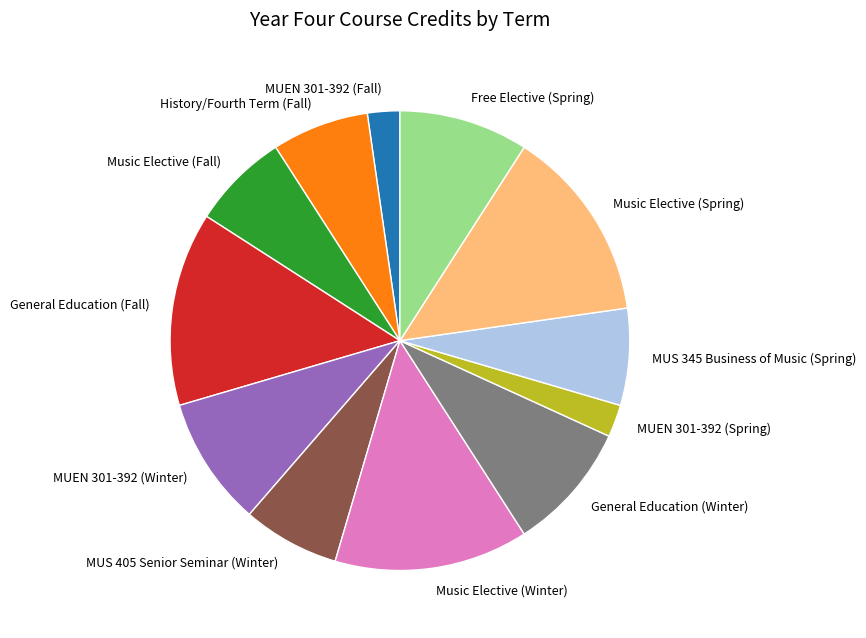

Is General Education (Winter) the majority of the pie?

No